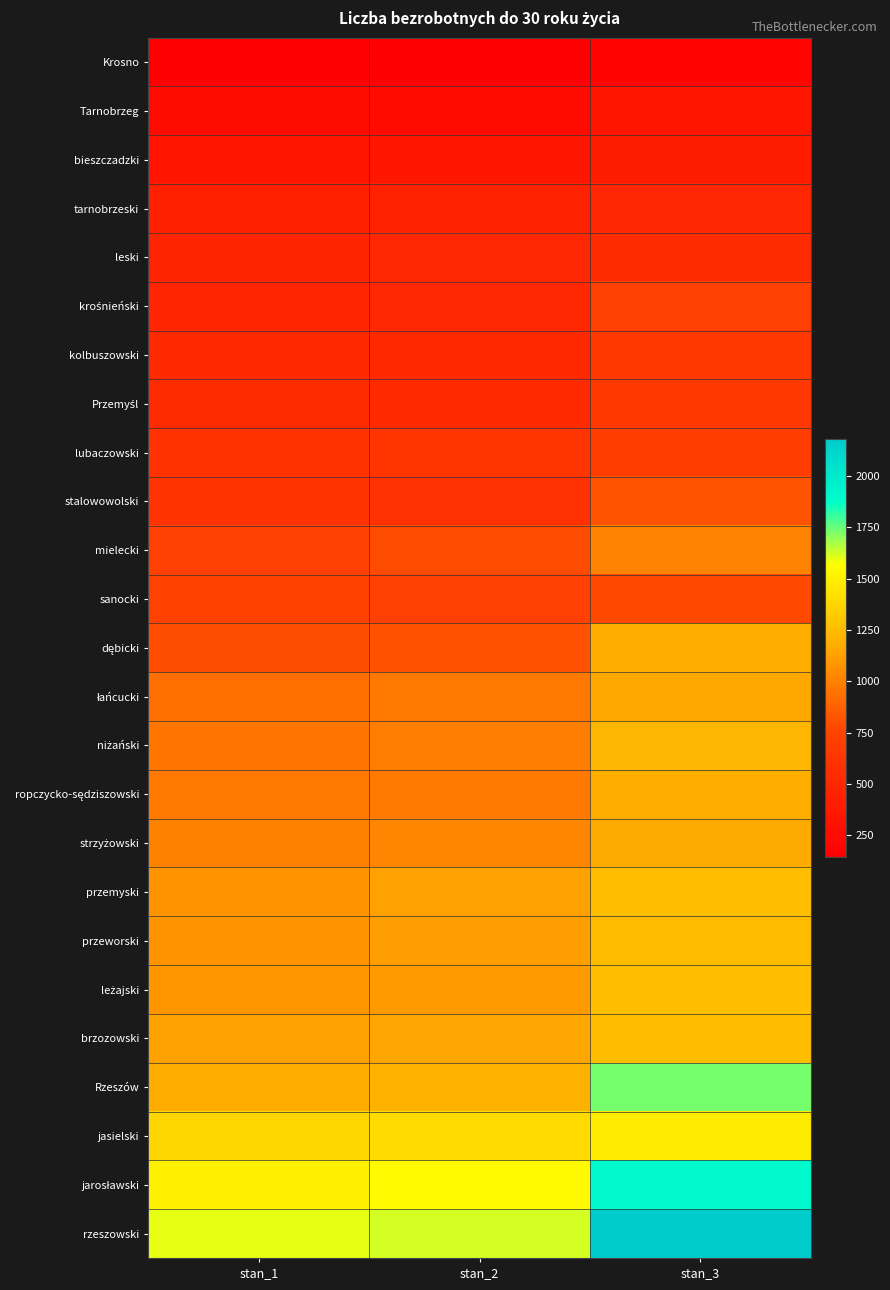

Which label corresponds to the largest value in the chart?

stan_3